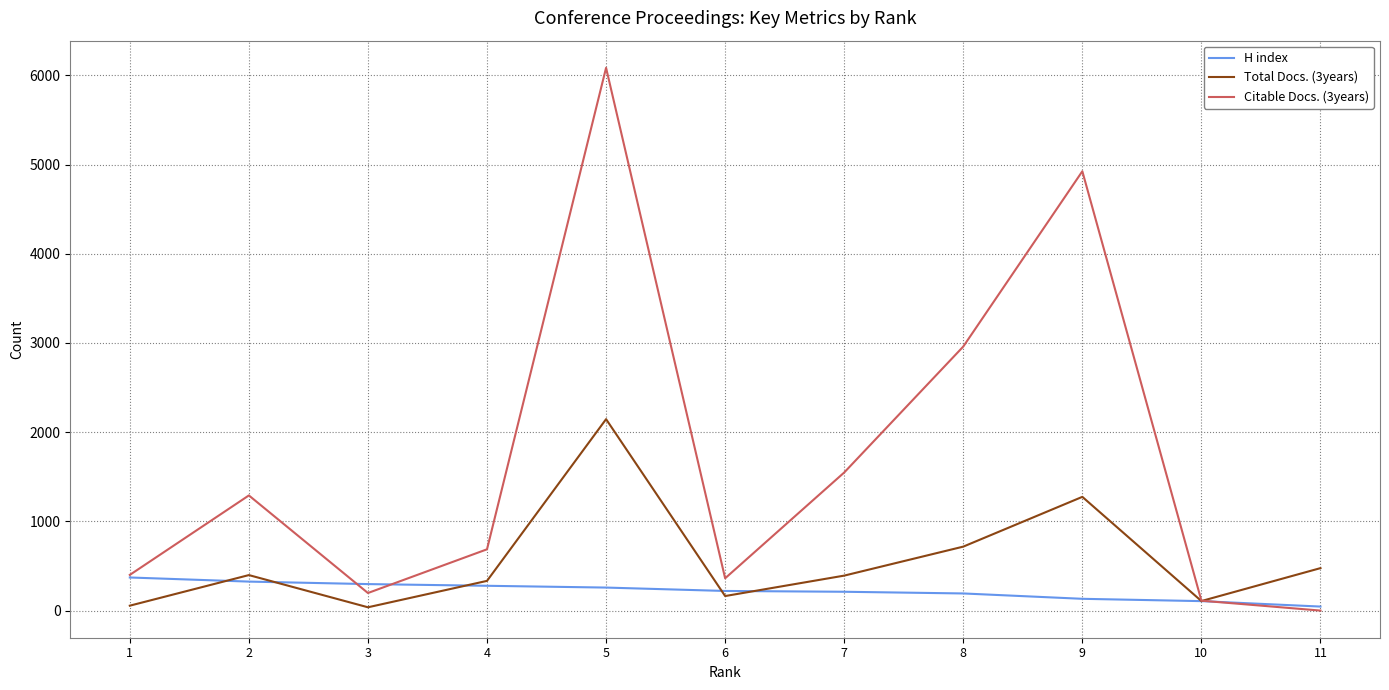

What is the highest value of the Total Docs. (3years) series?

2146